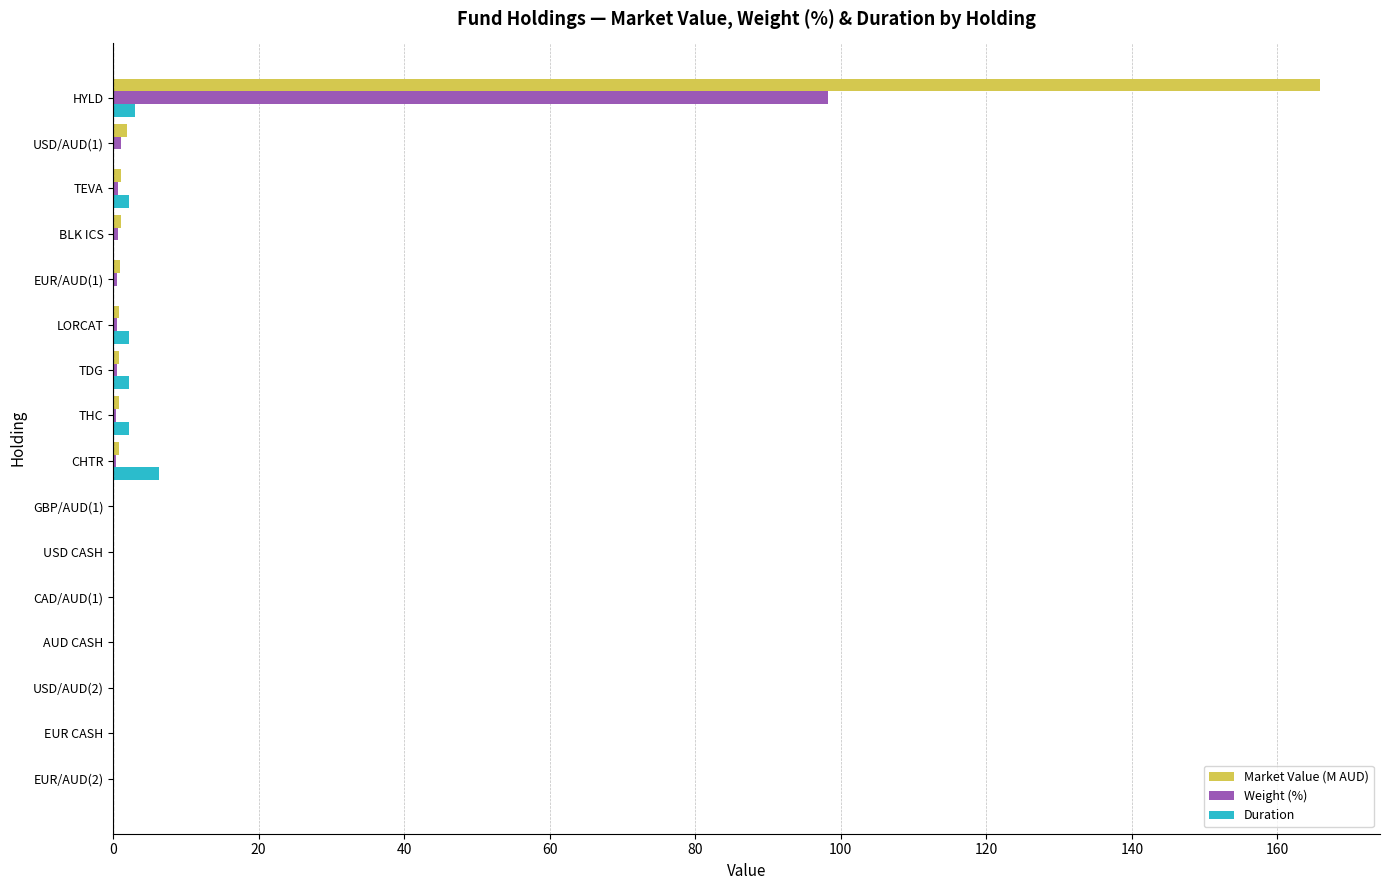

Which category has the highest value across all series?

HYLD